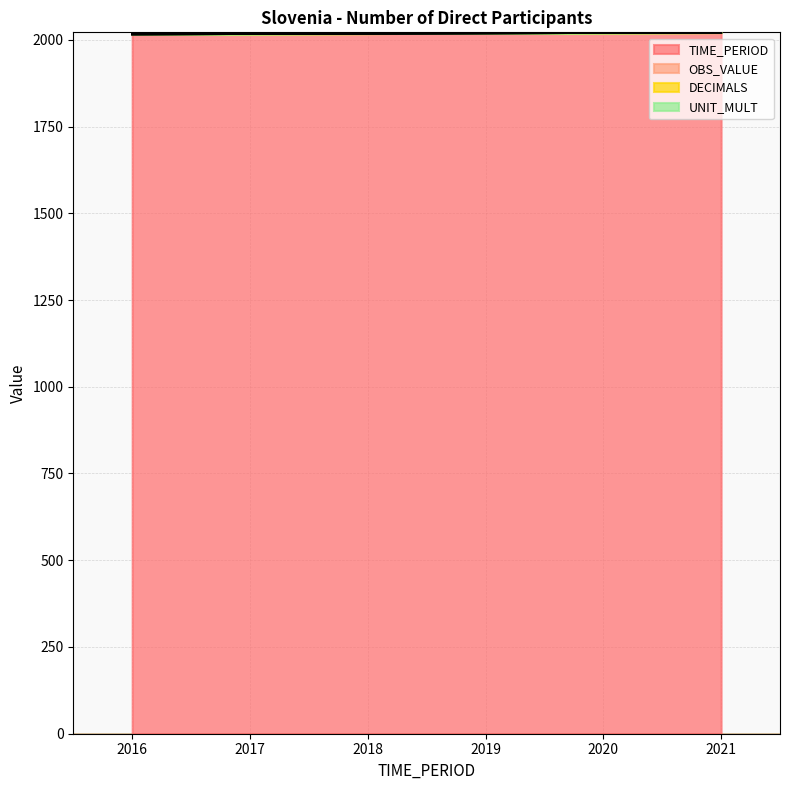

At which label does DECIMALS reach its peak?

2016